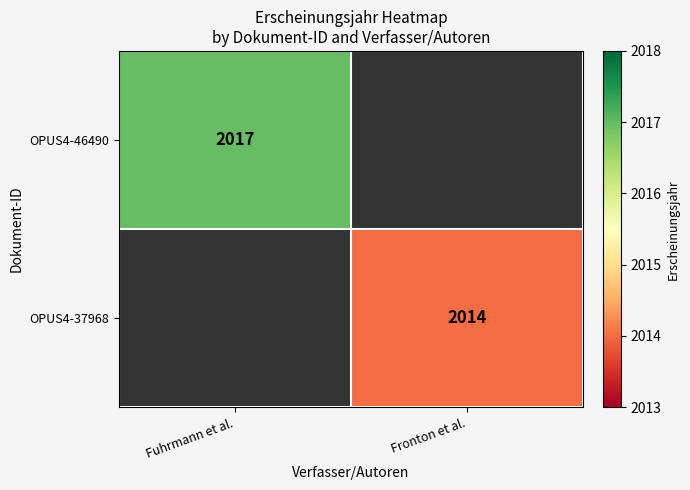

Is it true that OPUS4-37968 equals 3348 at Fronton et al.?

False